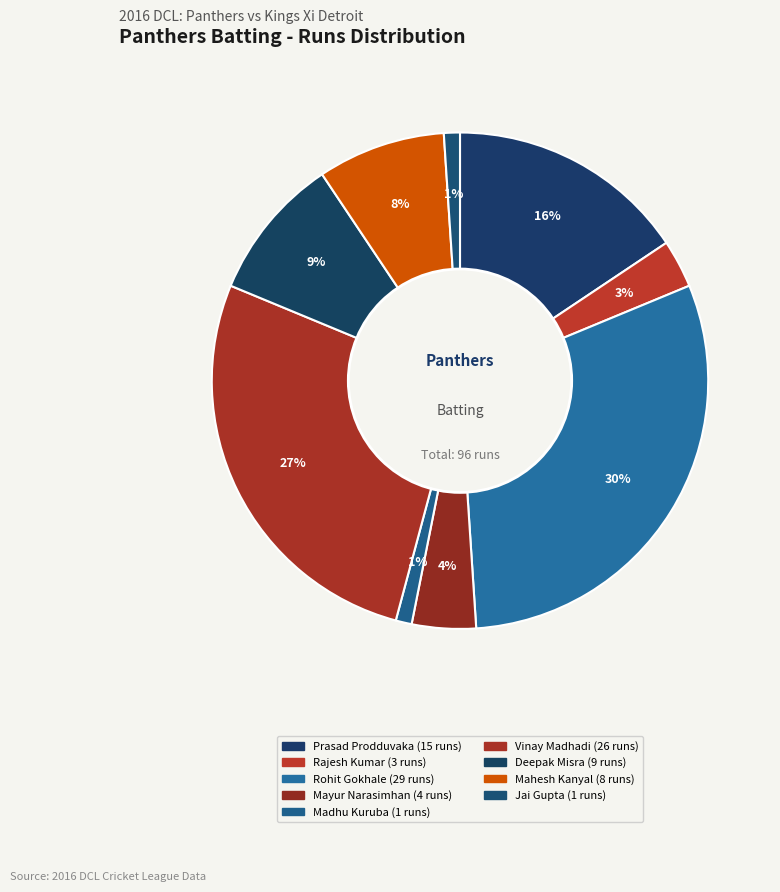

How many segments does this pie chart have?

9